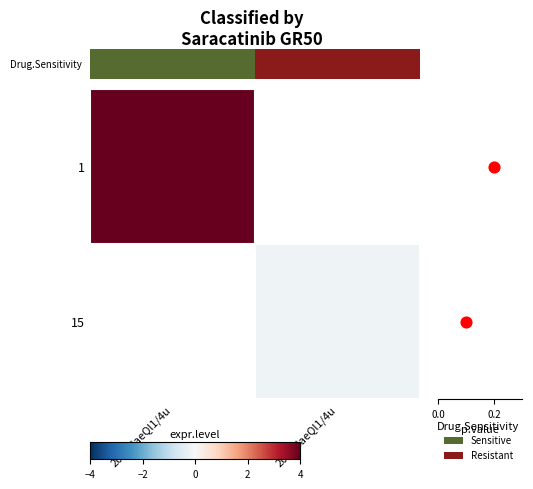

At how many categories does at least one series exceed 2?

1